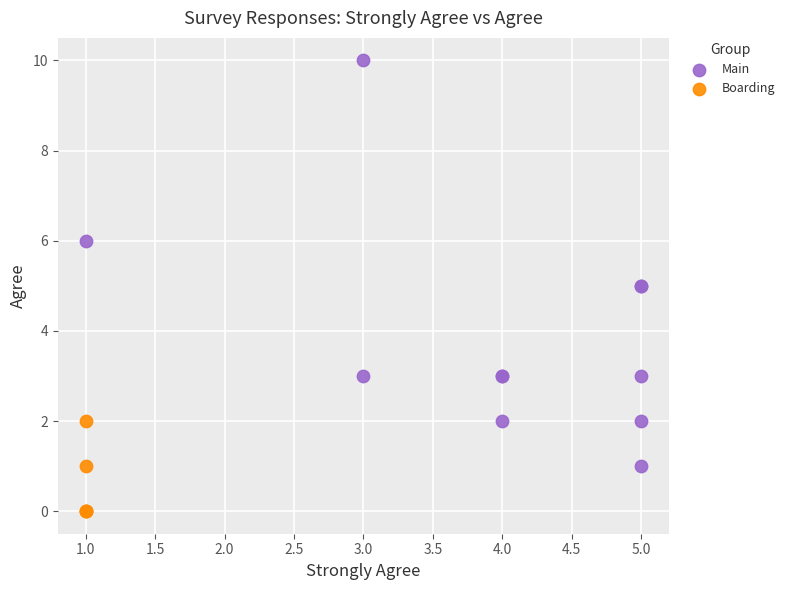

Which series reaches the minimum Y coordinate?

Boarding